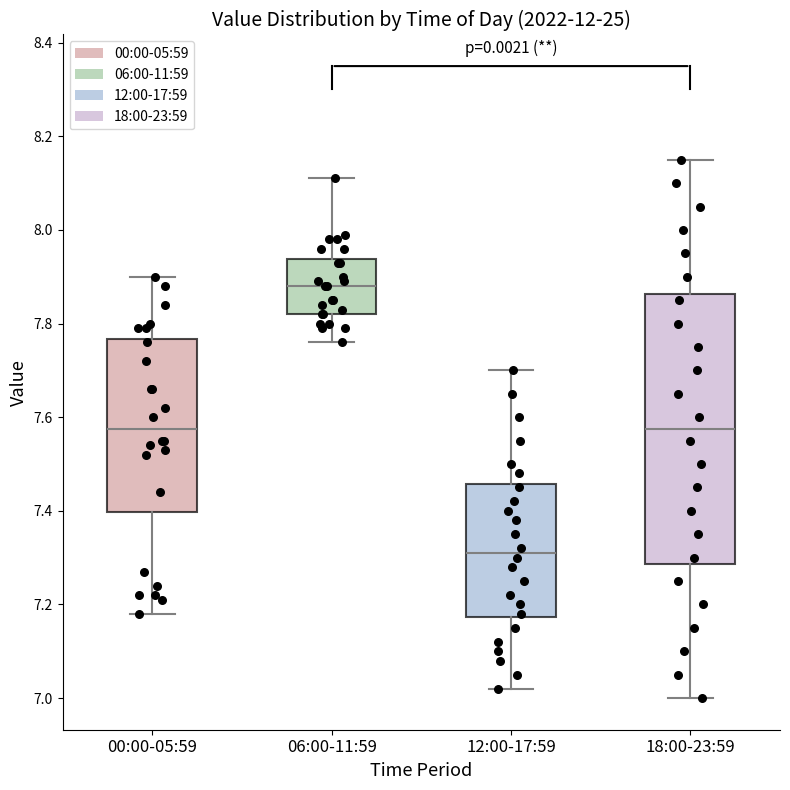

Which box is the tallest, from its lower edge to its upper edge?

18:00-23:59